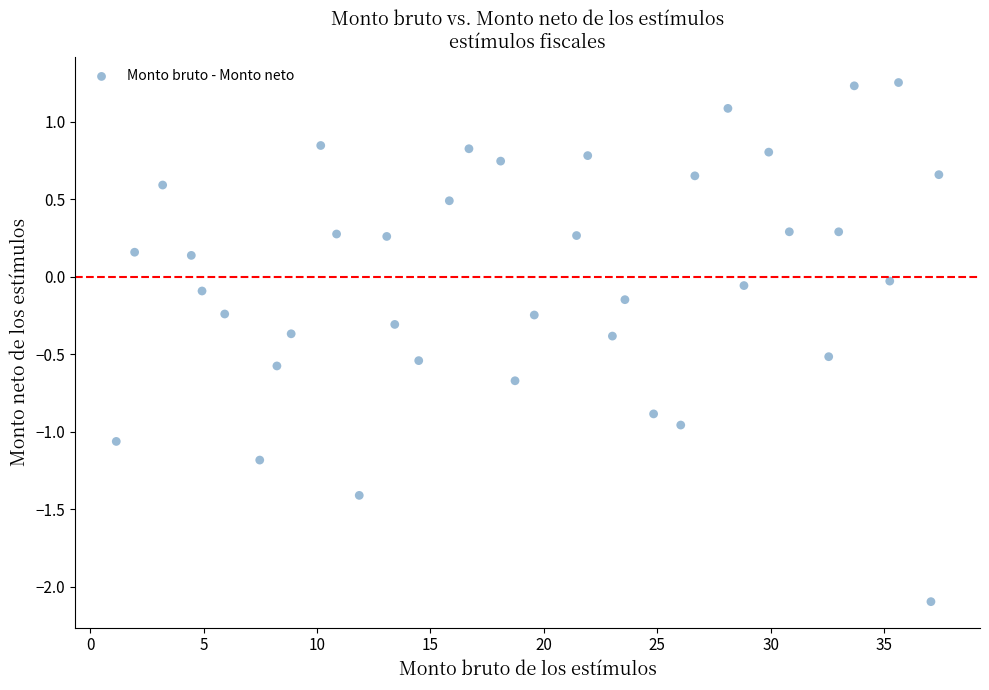

What is the range of Y values (max minus min)?

3.3